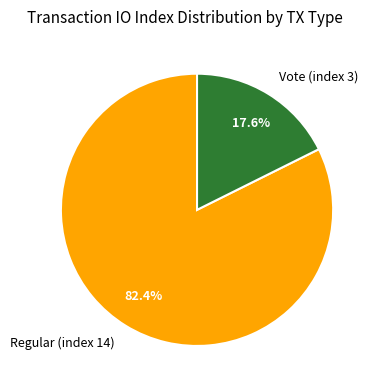

What percentage is NOT represented by Vote (index 3)?

82.4%